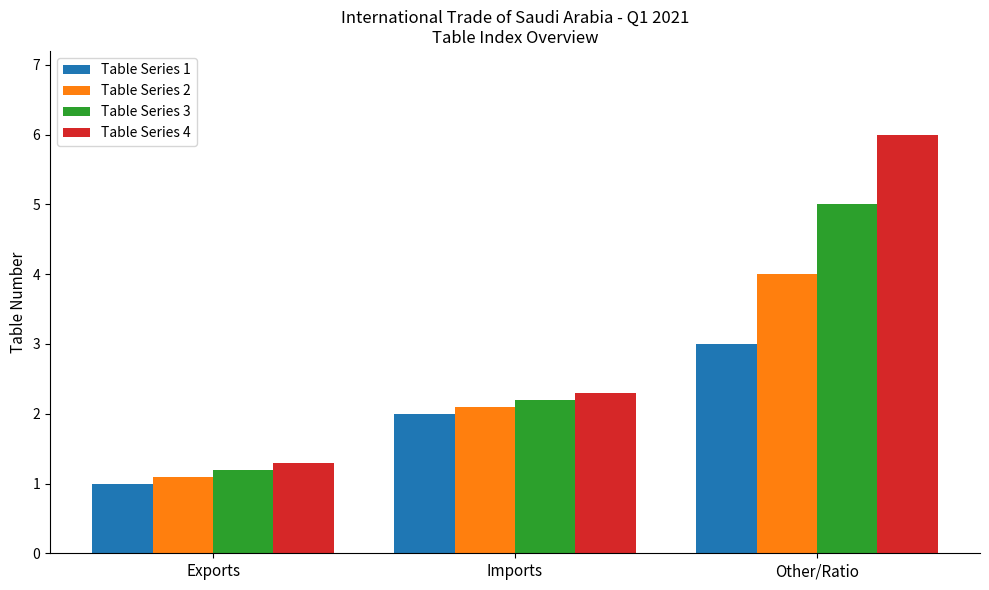

Is the value of Table Series 2 at Other/Ratio greater than the value of Table Series 4 at Exports?

Yes